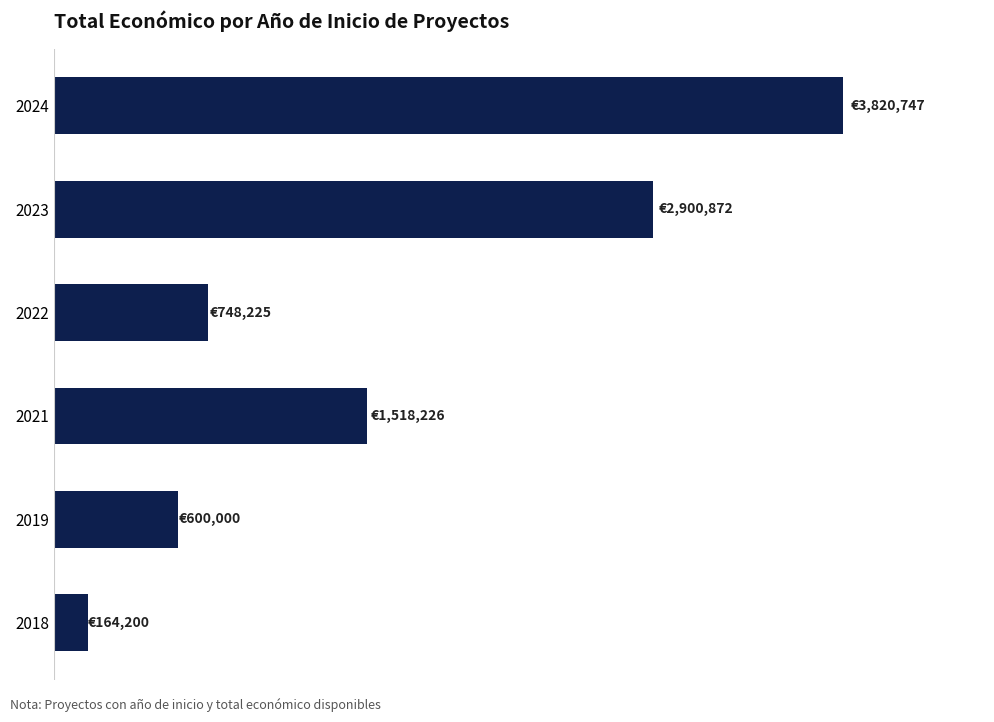

What is the greatest value displayed?

3820747